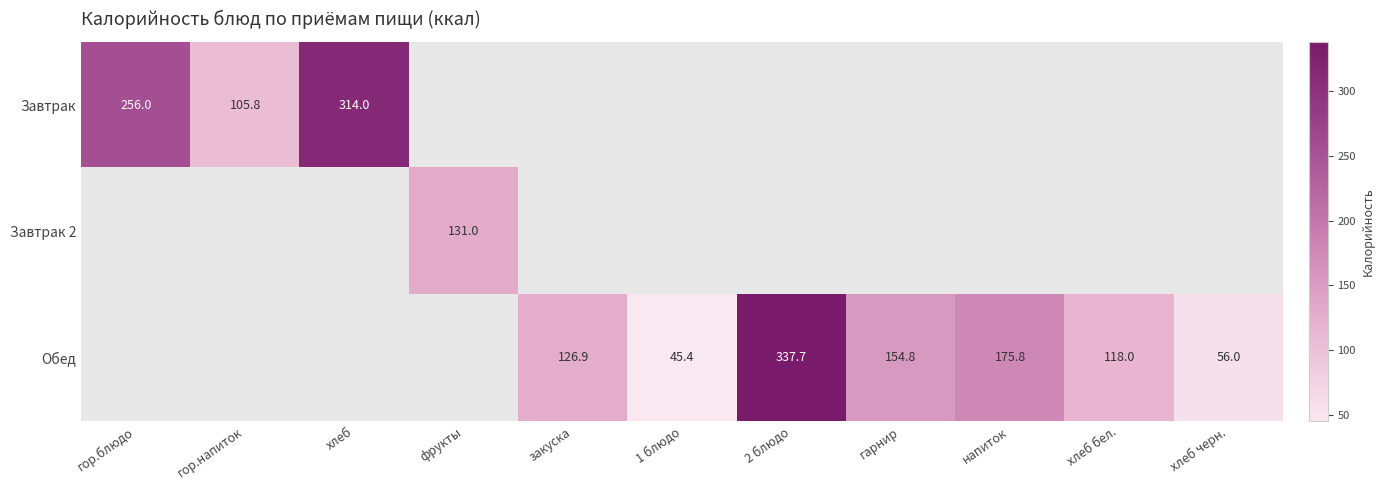

True or false: Завтрак 2 has a value of 55.8 at фрукты.

False